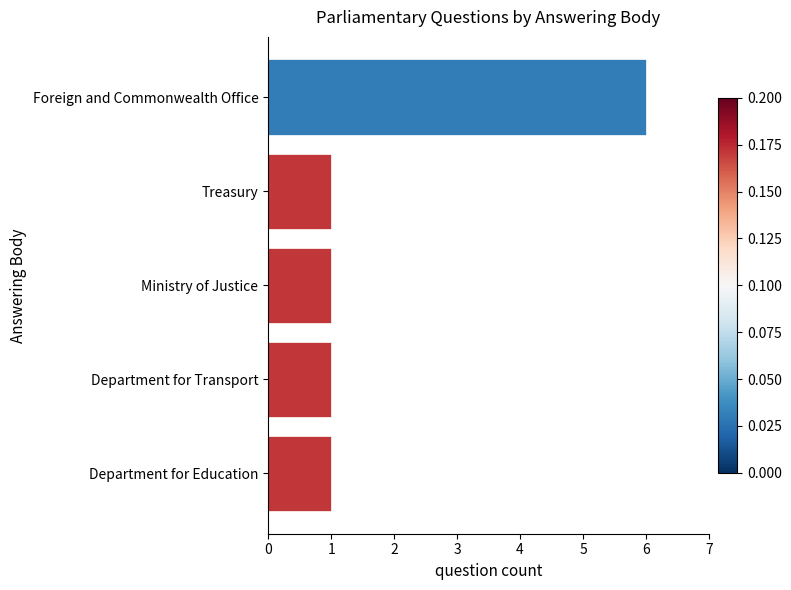

Count the number of data series in this chart.

1